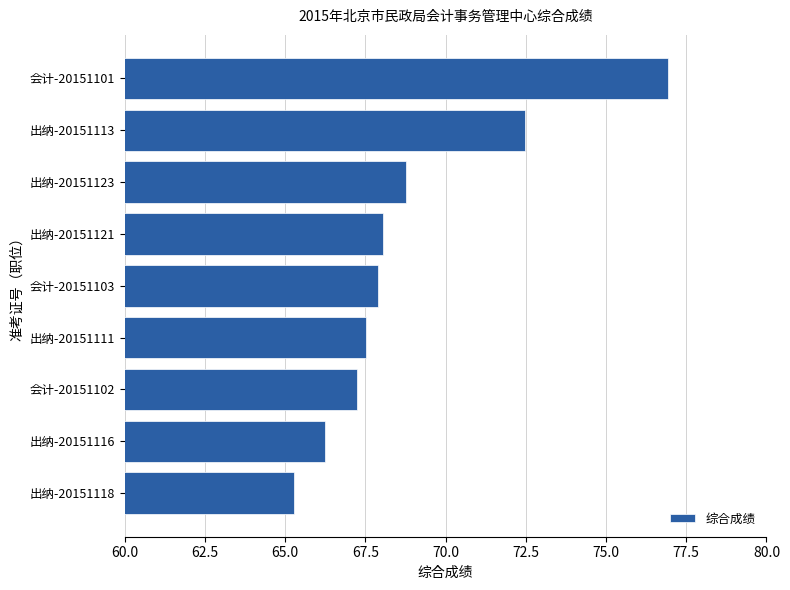

Rank the categories by value from highest to lowest.

会计-20151101, 出纳-20151113, 出纳-20151123, 出纳-20151121, 会计-20151103, 出纳-20151111, 会计-20151102, 出纳-20151116, 出纳-20151118